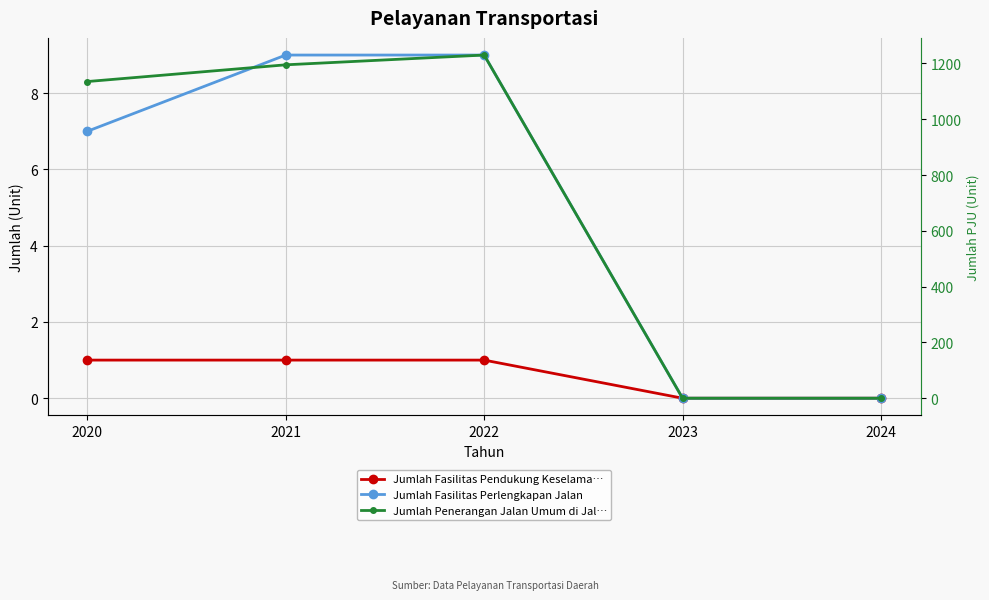

Is the value of Jumlah Fasilitas Perlengkapan Jalan at 2022 greater than the value of Jumlah Fasilitas Pendukung Keselamatan at 2021?

Yes